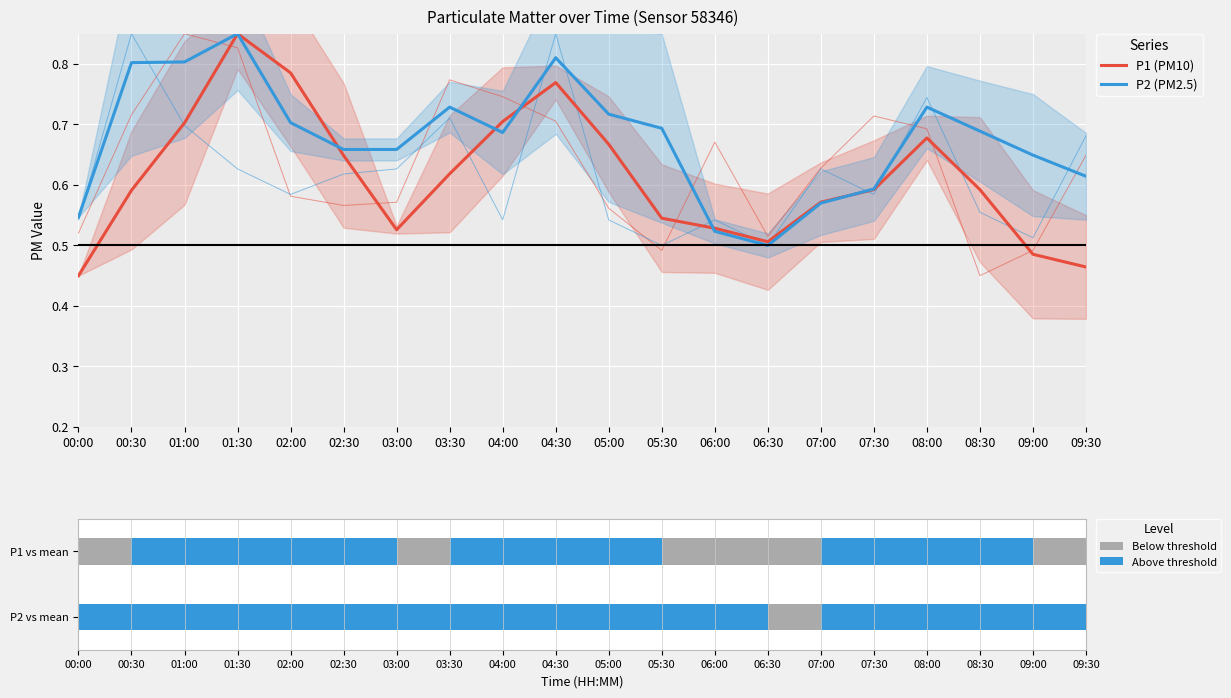

How many groups of bars are there?

20